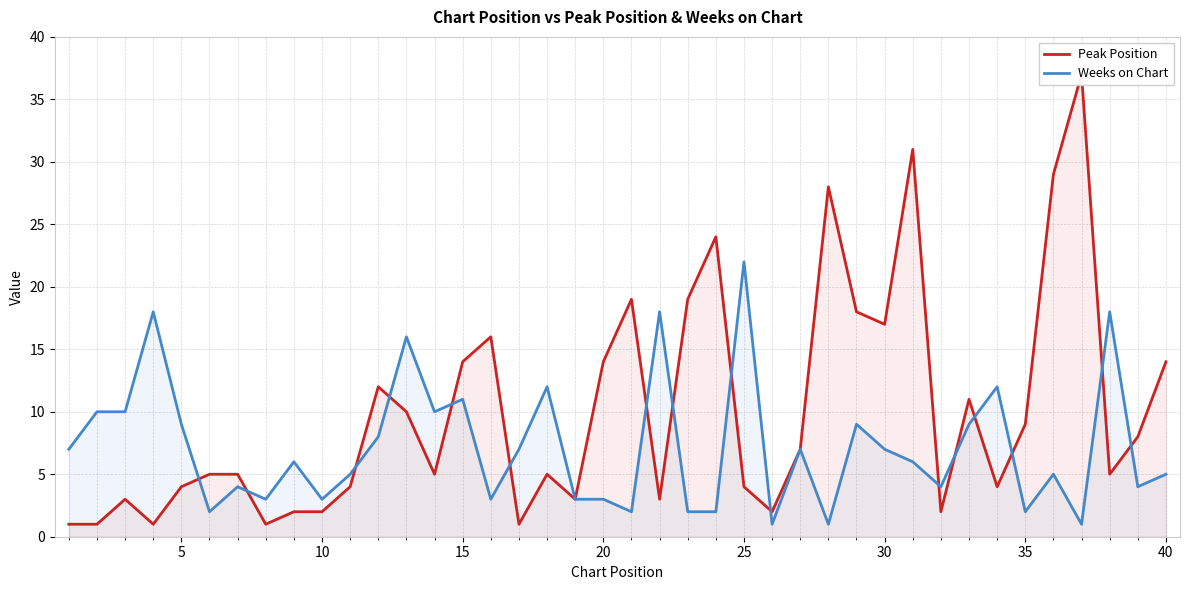

Reading left to right, transcribe all the data shown in this chart.

Peak Position: 1	1	3	1	4	5	5	1	2	2	4	12	10	5	14	16	1	5	3	14	19	3	19	24	4	2	7	28	18	17	31	2	11	4	9	29	37	5	8	14
Weeks on Chart: 7	10	10	18	9	2	4	3	6	3	5	8	16	10	11	3	7	12	3	3	2	18	2	2	22	1	7	1	9	7	6	4	9	12	2	5	1	18	4	5